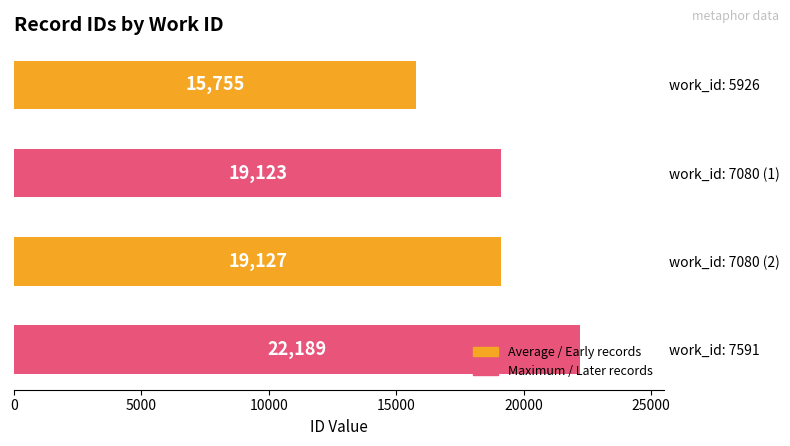

Rank the categories by value from lowest to highest.

work_id: 5926, work_id: 7080 (1), work_id: 7080 (2), work_id: 7591